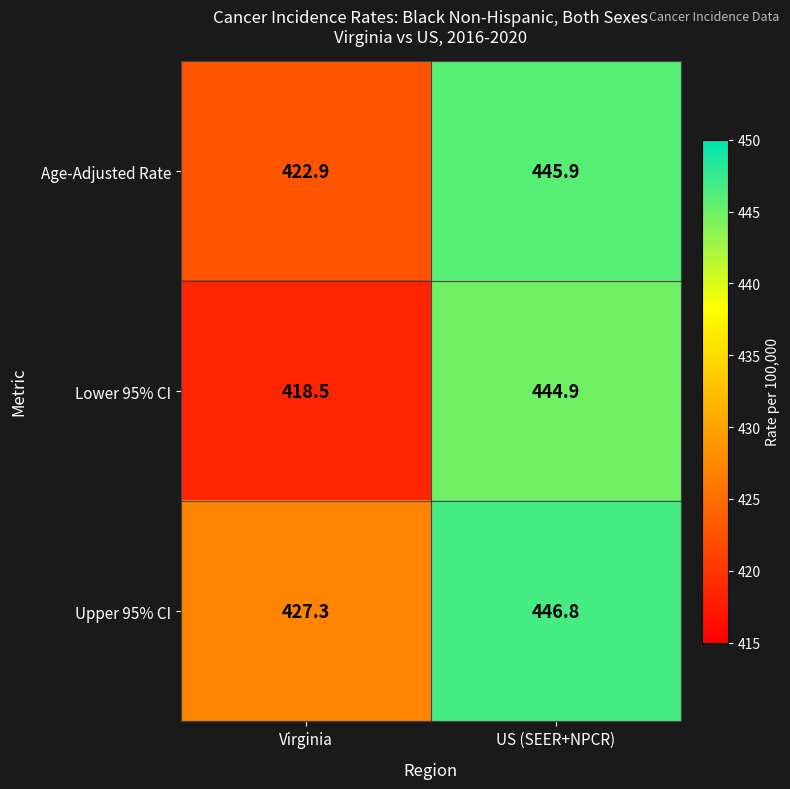

Is it true that Lower 95% CI equals 444.9 at US (SEER+NPCR)?

True